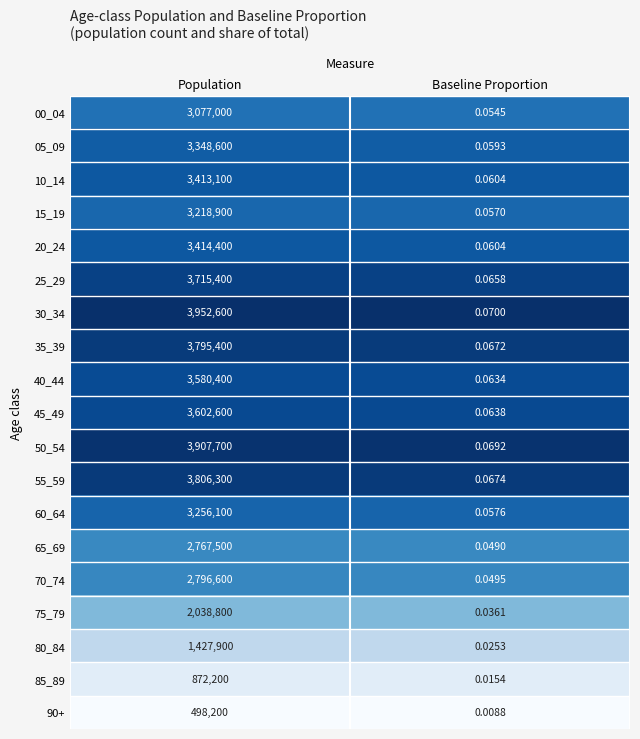

What is the difference between the highest and lowest values at Population?

3454400.0